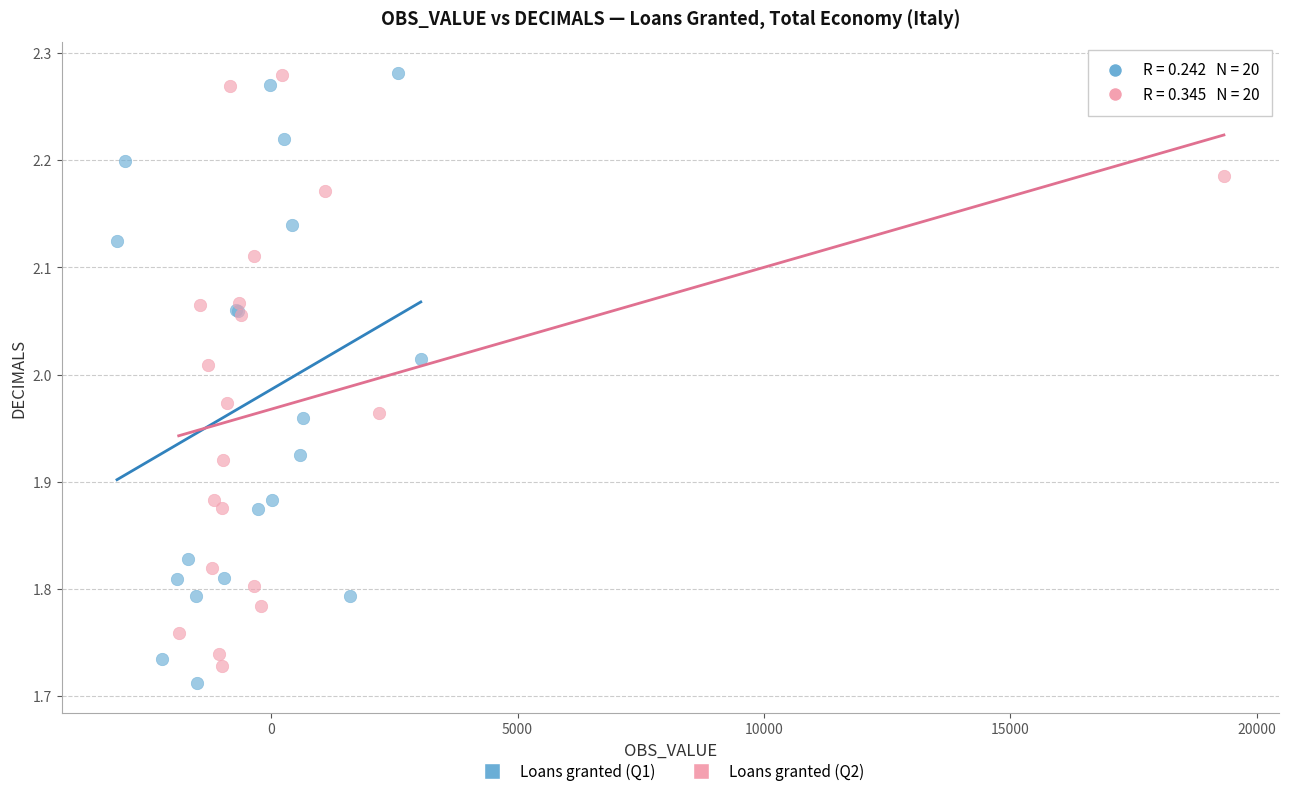

What are all the series names shown in the legend?

Loans granted (Q1), Loans granted (Q2)